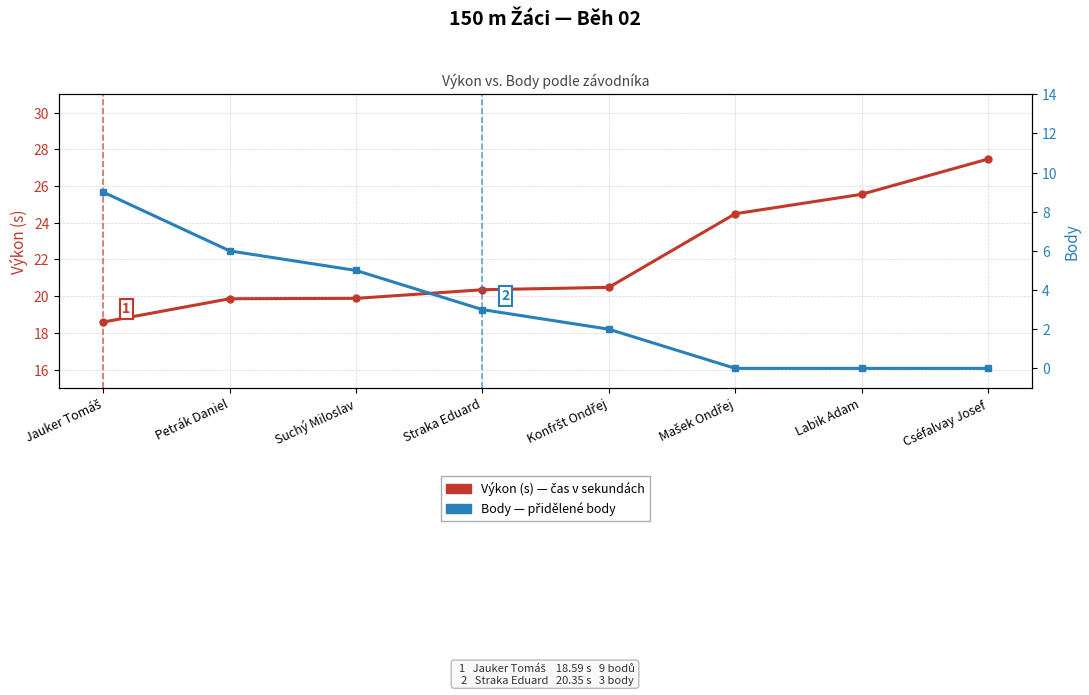

How many categories are shown in the chart?

8